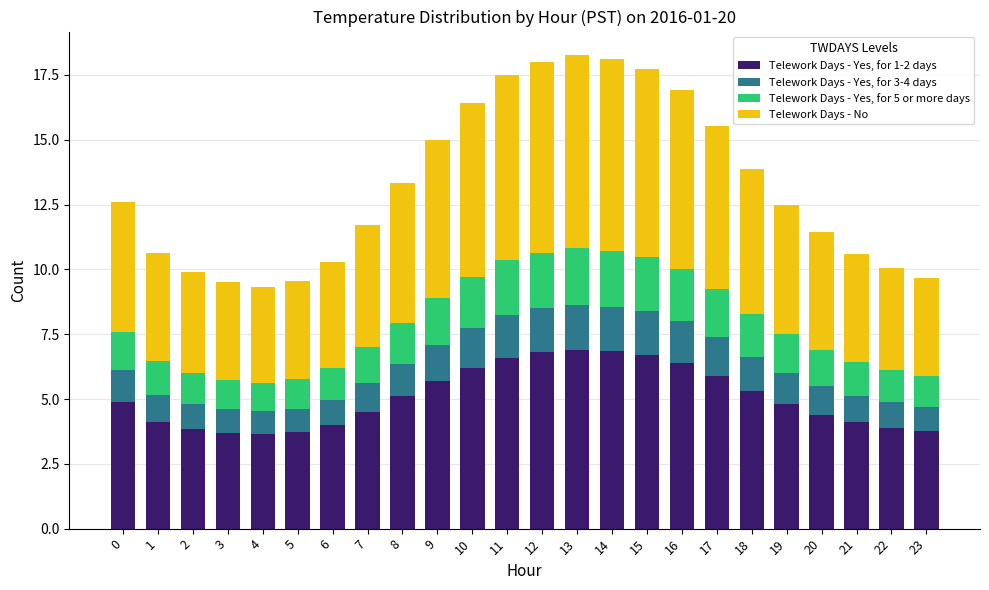

The Telework Days - Yes, for 1-2 days series shows 6.4 at 16. True or false?

True